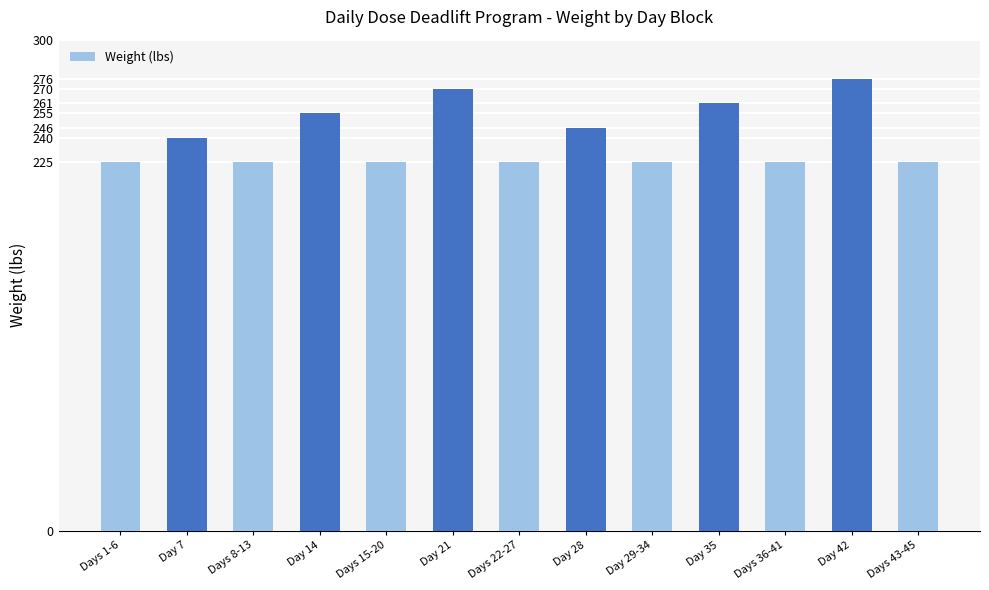

What is the label of the 9th bar from the right?

Days 15-20